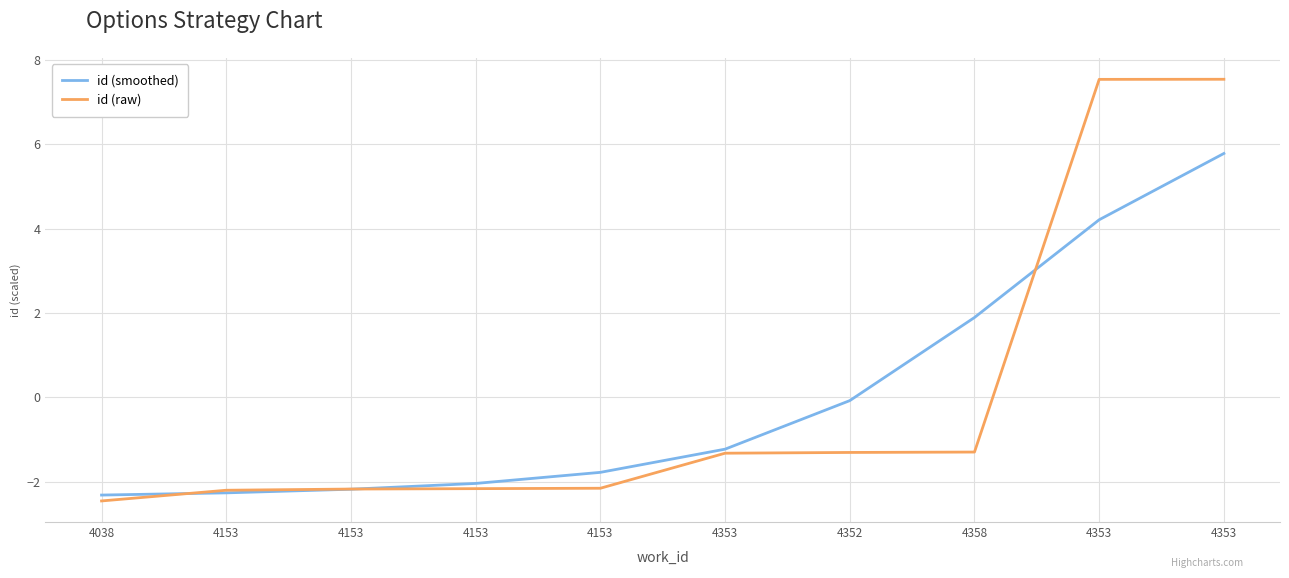

Reading left to right, extract all data points from this chart.

id (smoothed): 4038=-2.3	4153=-2.3	4153=-2.2	4153=-2.0	4153=-1.8	4353=-1.2	4352=-0.1	4358=1.9	4353=4.2	4353=5.8
id (raw): 4038=-2.5	4153=-2.2	4153=-2.2	4153=-2.2	4153=-2.2	4353=-1.3	4352=-1.3	4358=-1.3	4353=7.5	4353=7.5